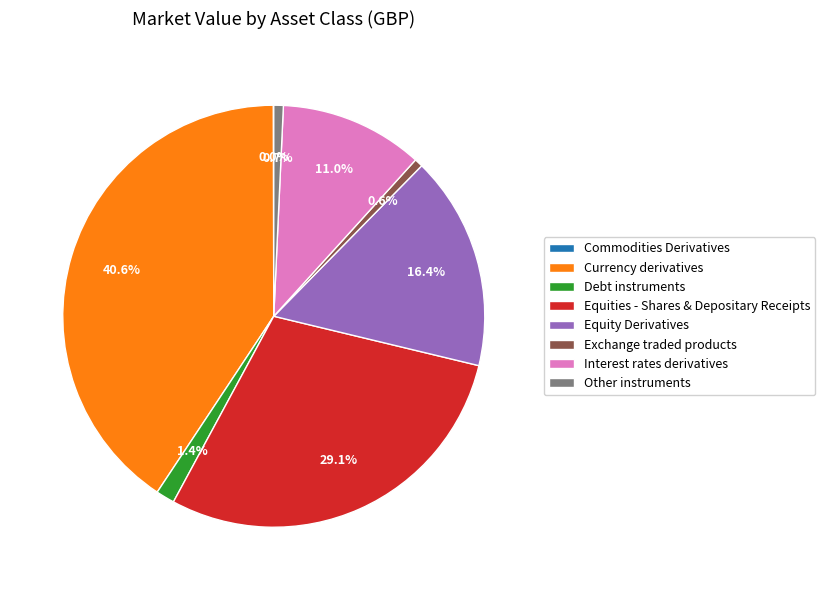

What portion of the pie excludes Equity Derivatives?

83.6%